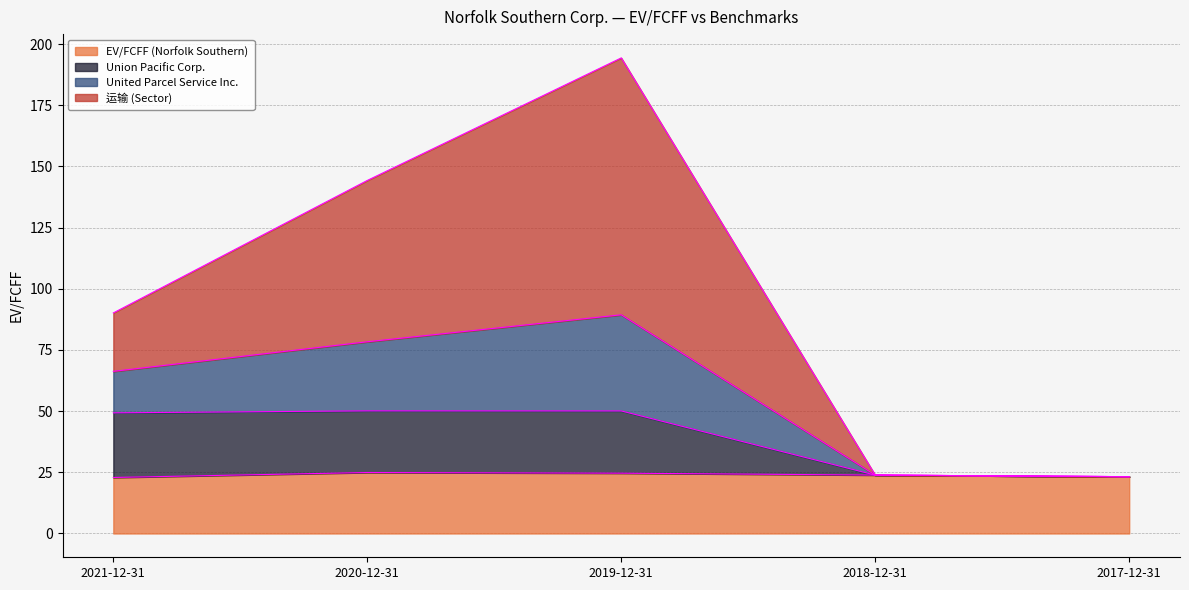

Is it true that EV/FCFF (Norfolk Southern) equals 24.9 at 2020-12-31?

True